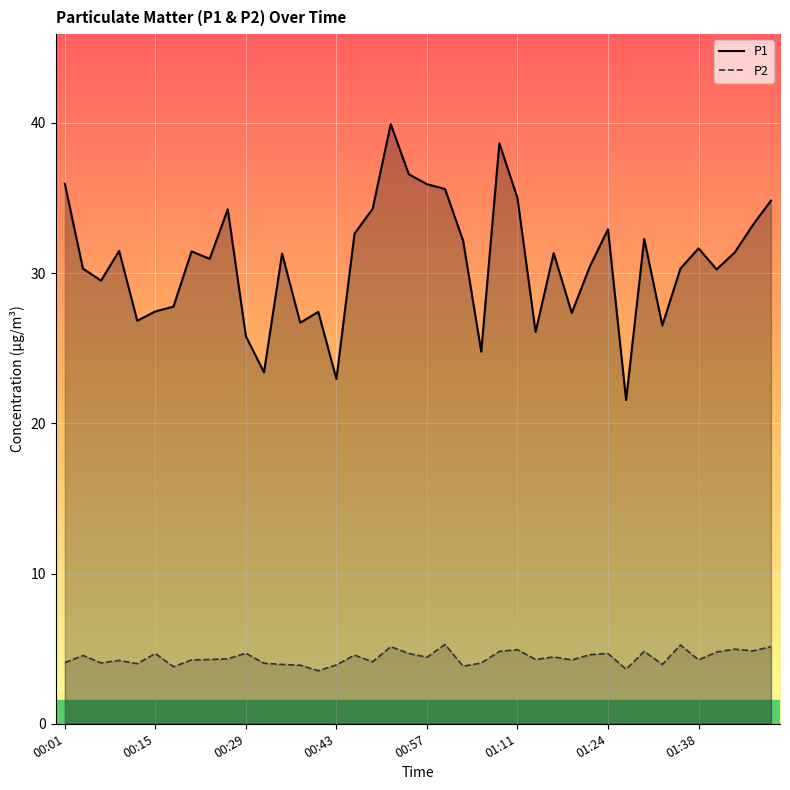

What is the value of the P2 point at the 10th from the left?

4.3